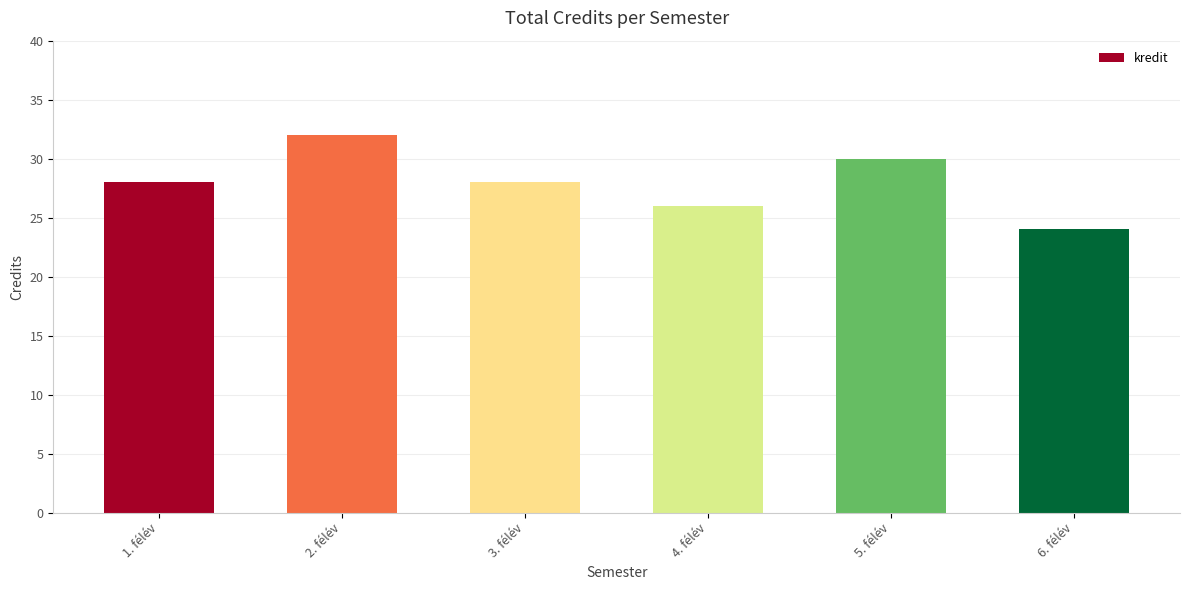

What is the value of the 2nd bar from the left?

32